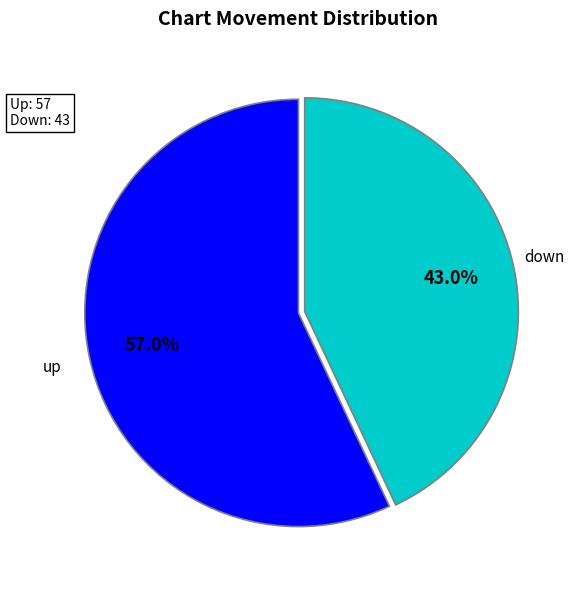

Combined, do up and down account for over 50%?

Yes